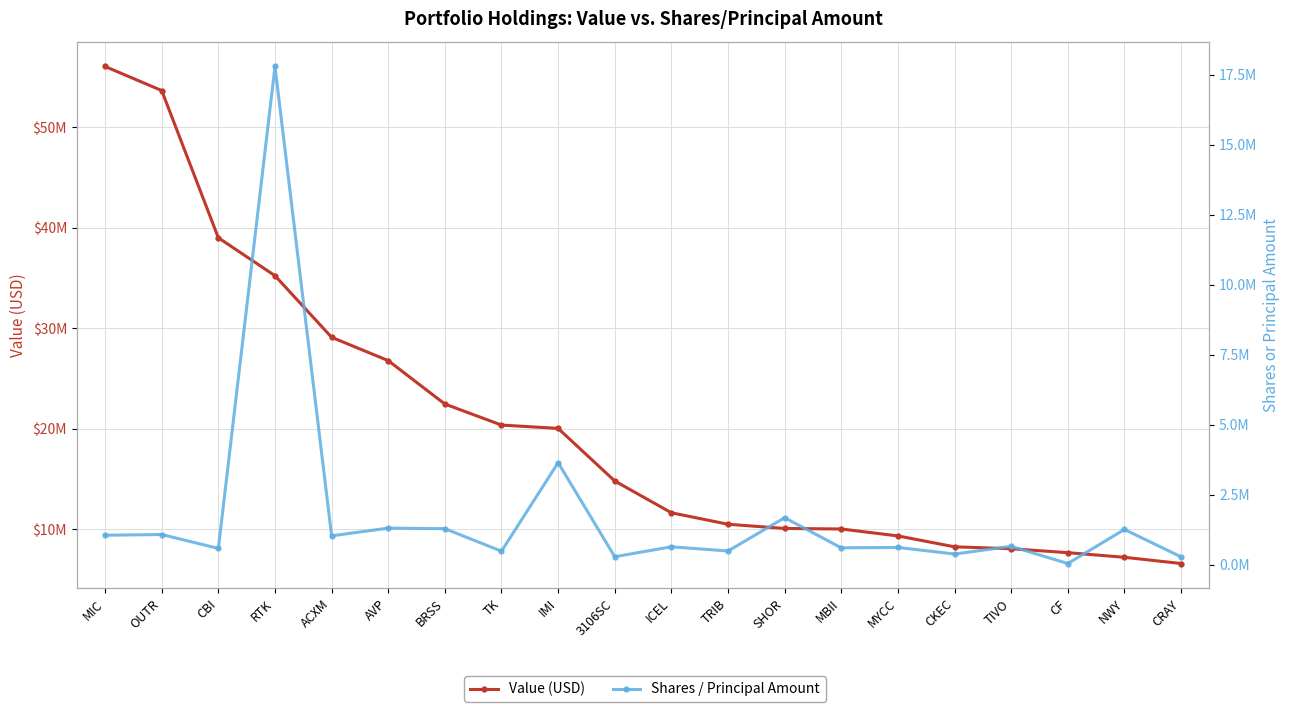

What is the minimum value for Value (USD)?

6617000